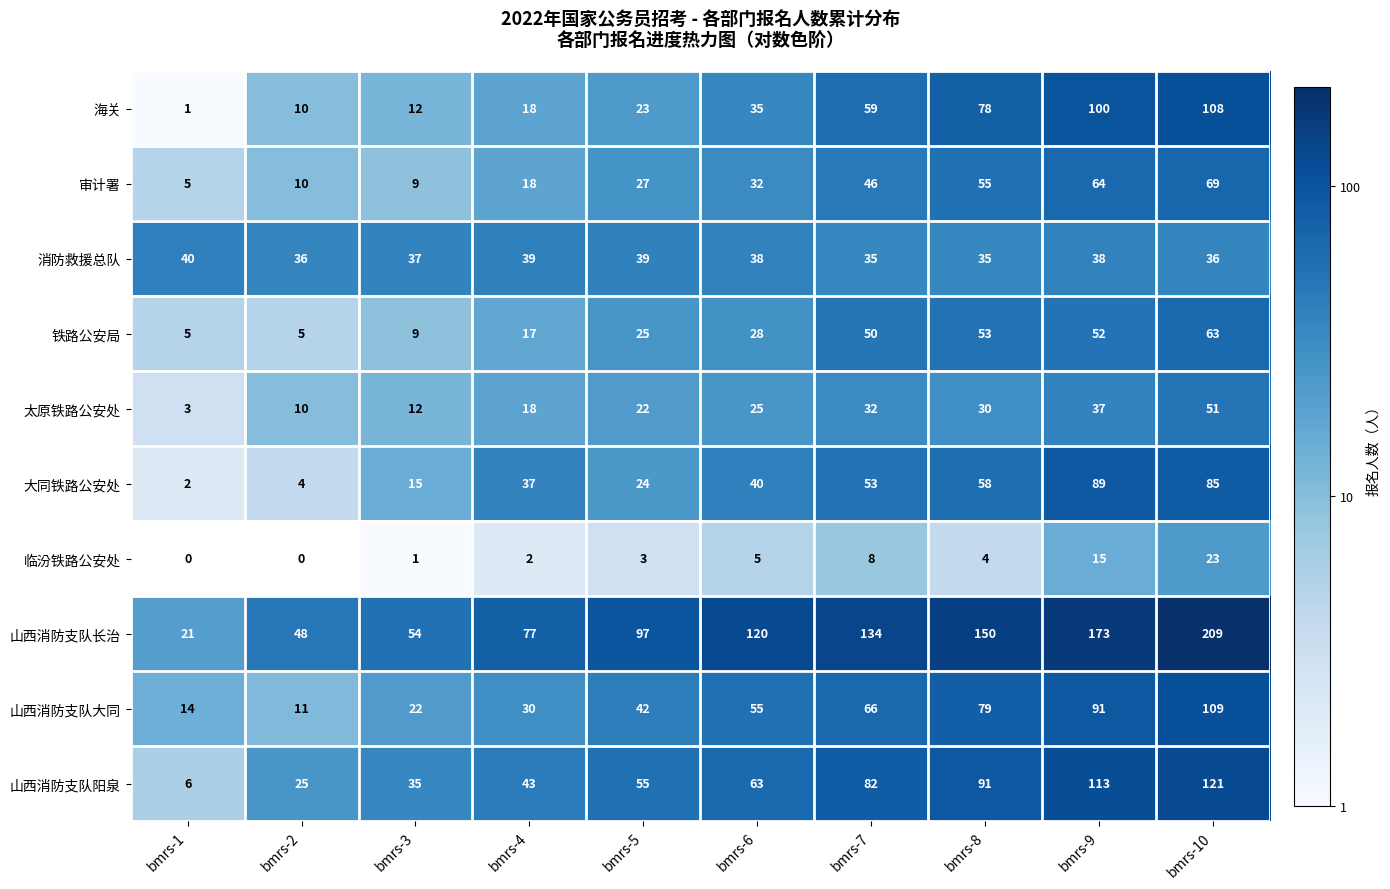

At which category is the sum across all series the highest?

bmrs-10